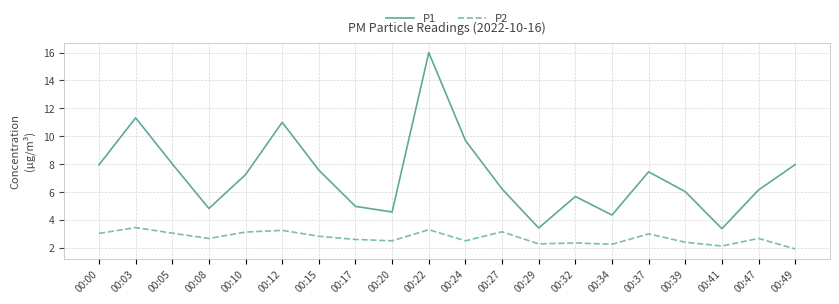

Which series changed the most between 00:00 and 00:49?

P2